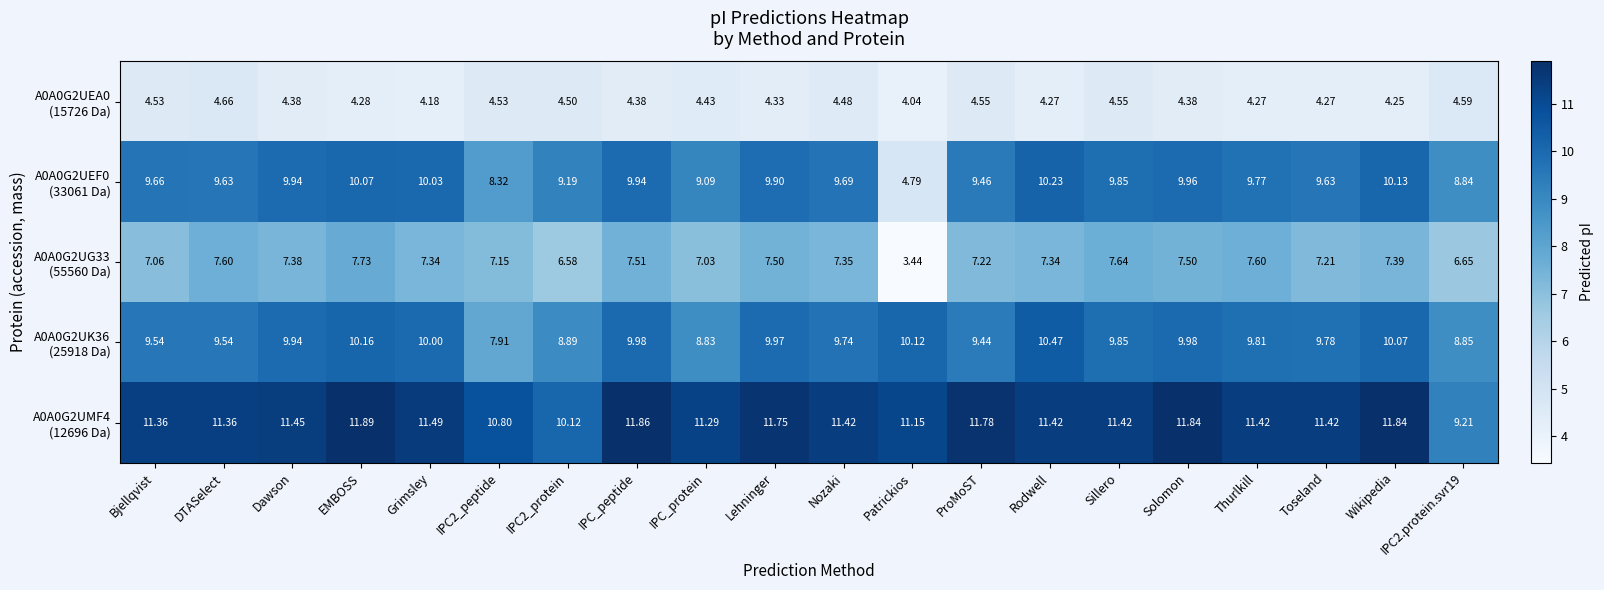

Which category has the highest value across all series?

EMBOSS